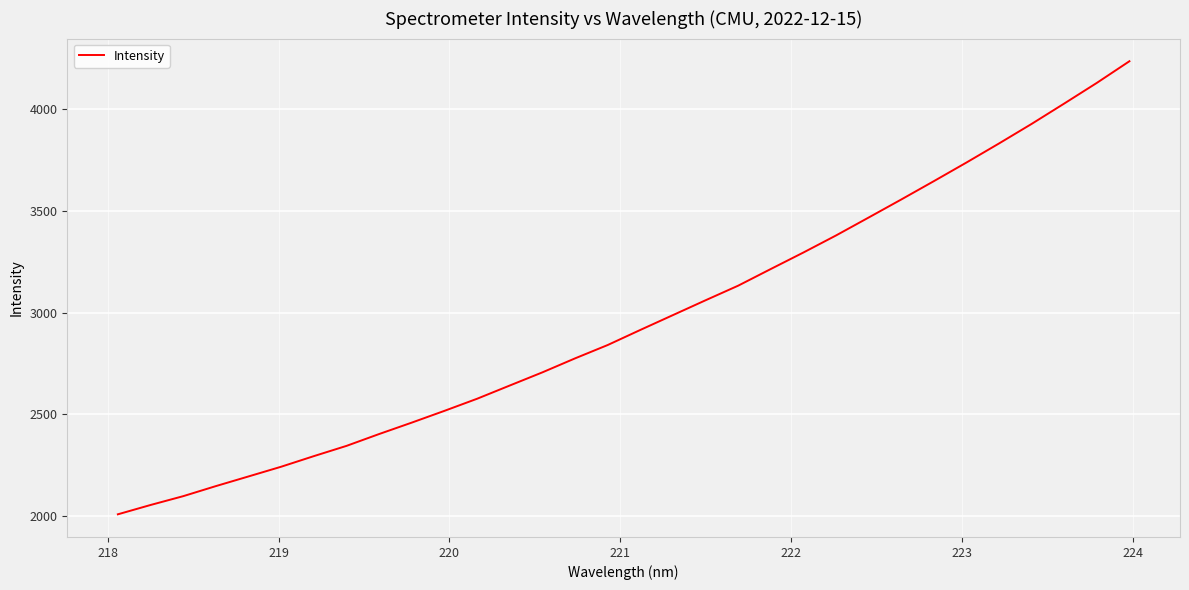

What is the greatest value displayed?

4234.5